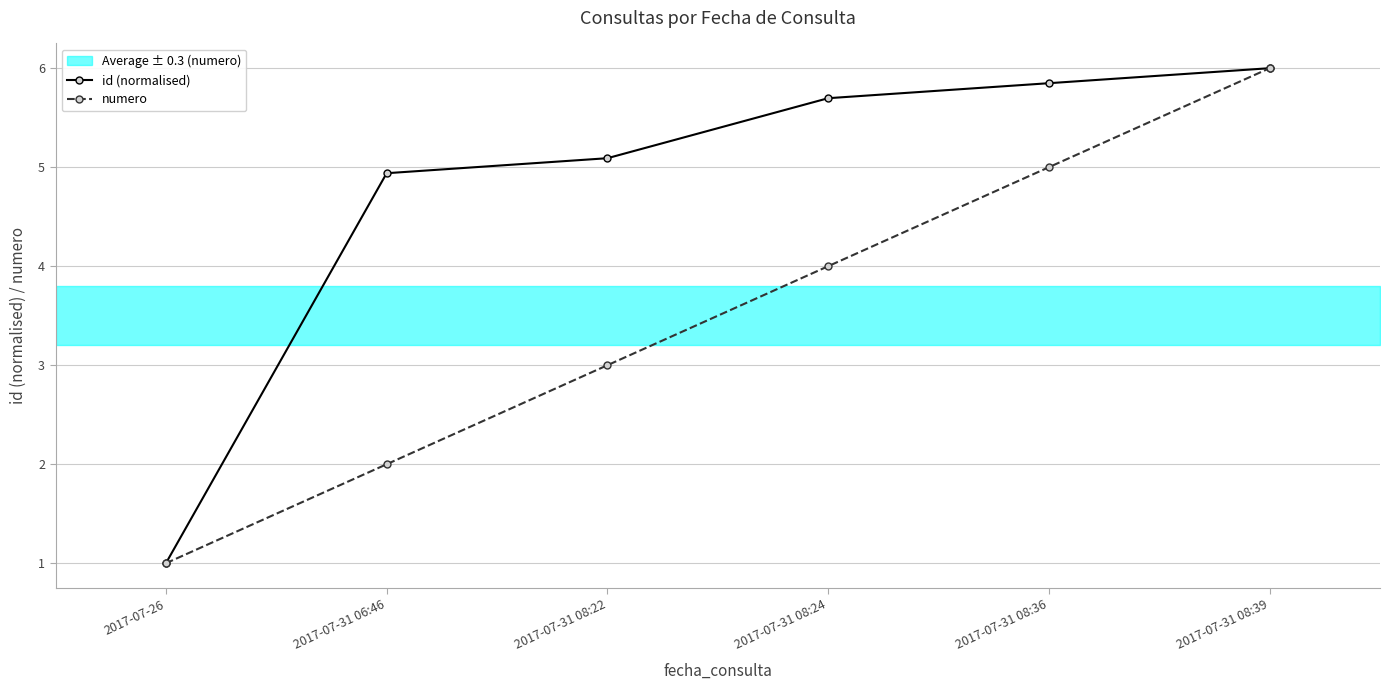

Which label corresponds to the smallest value in the chart?

2017-07-26